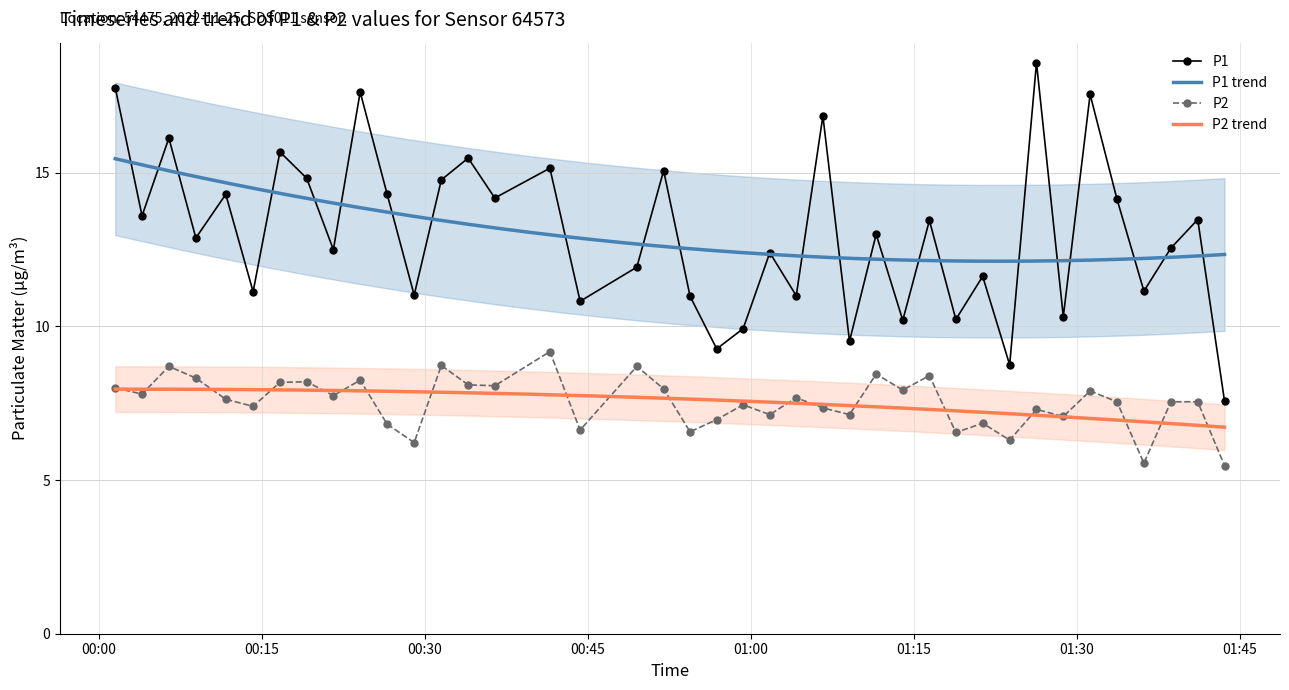

List the series in order of their overall mean, lowest first.

P2, P1